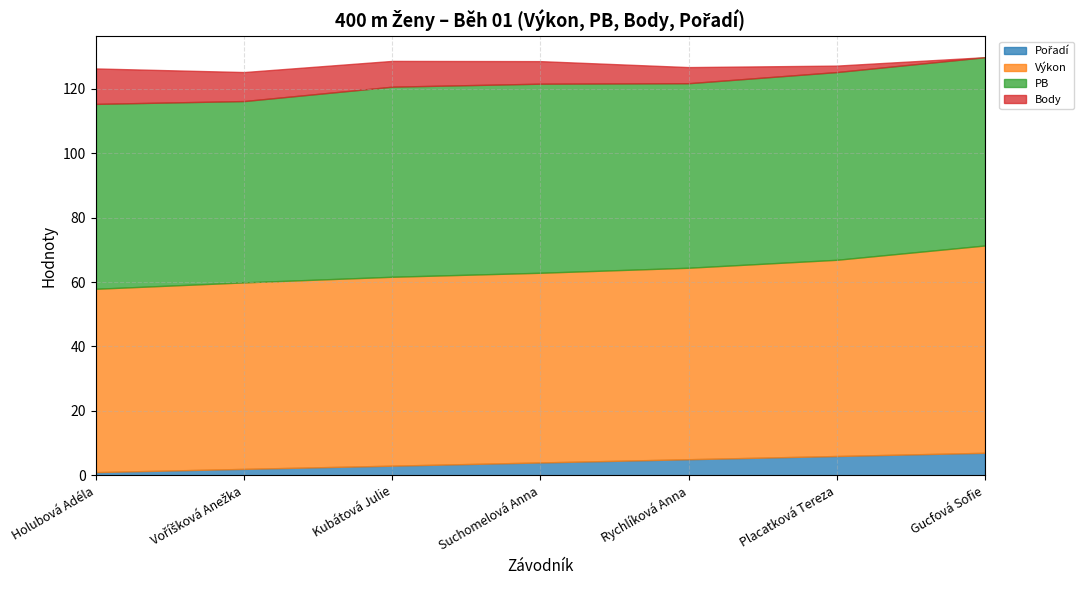

What is the label of the 3rd point from the right?

Rychlíková Anna